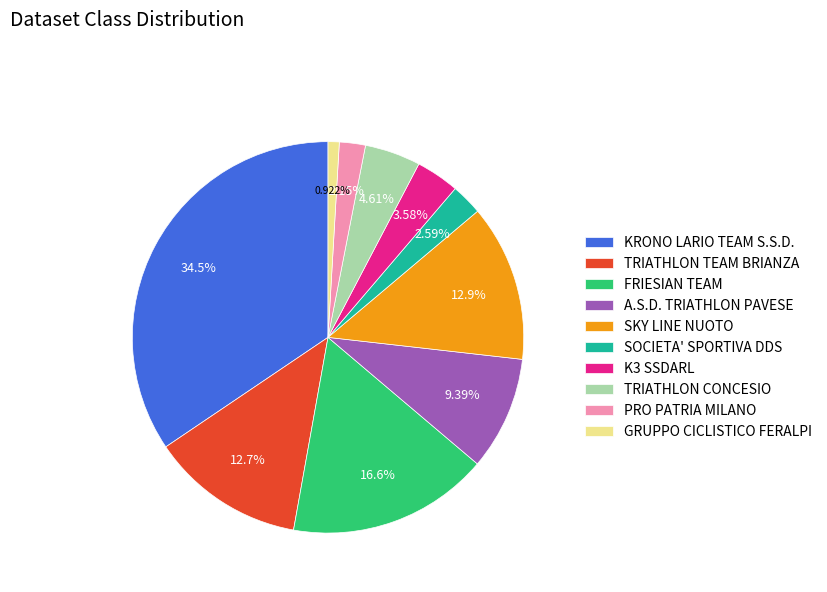

What is the largest slice in the pie chart?

KRONO LARIO TEAM S.S.D.